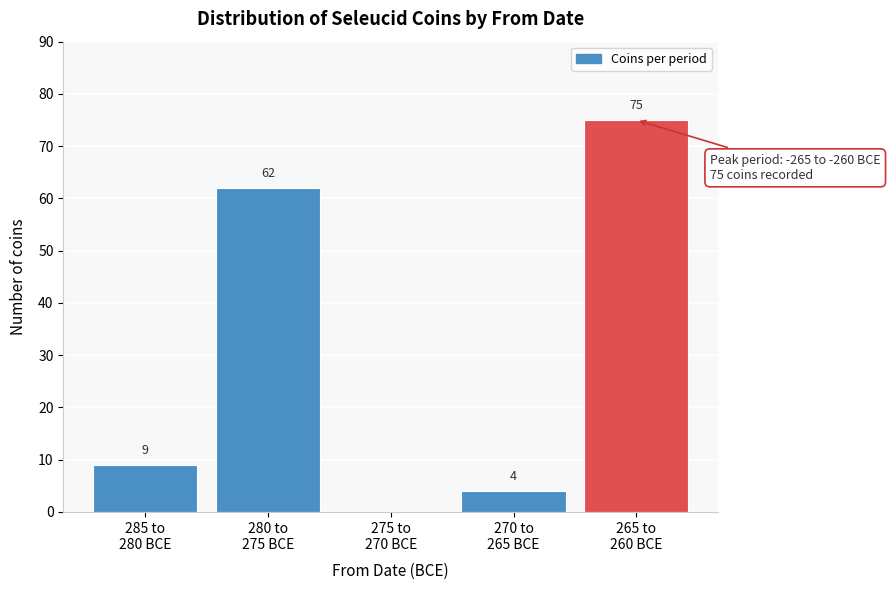

What is the maximum value shown in the chart?

75